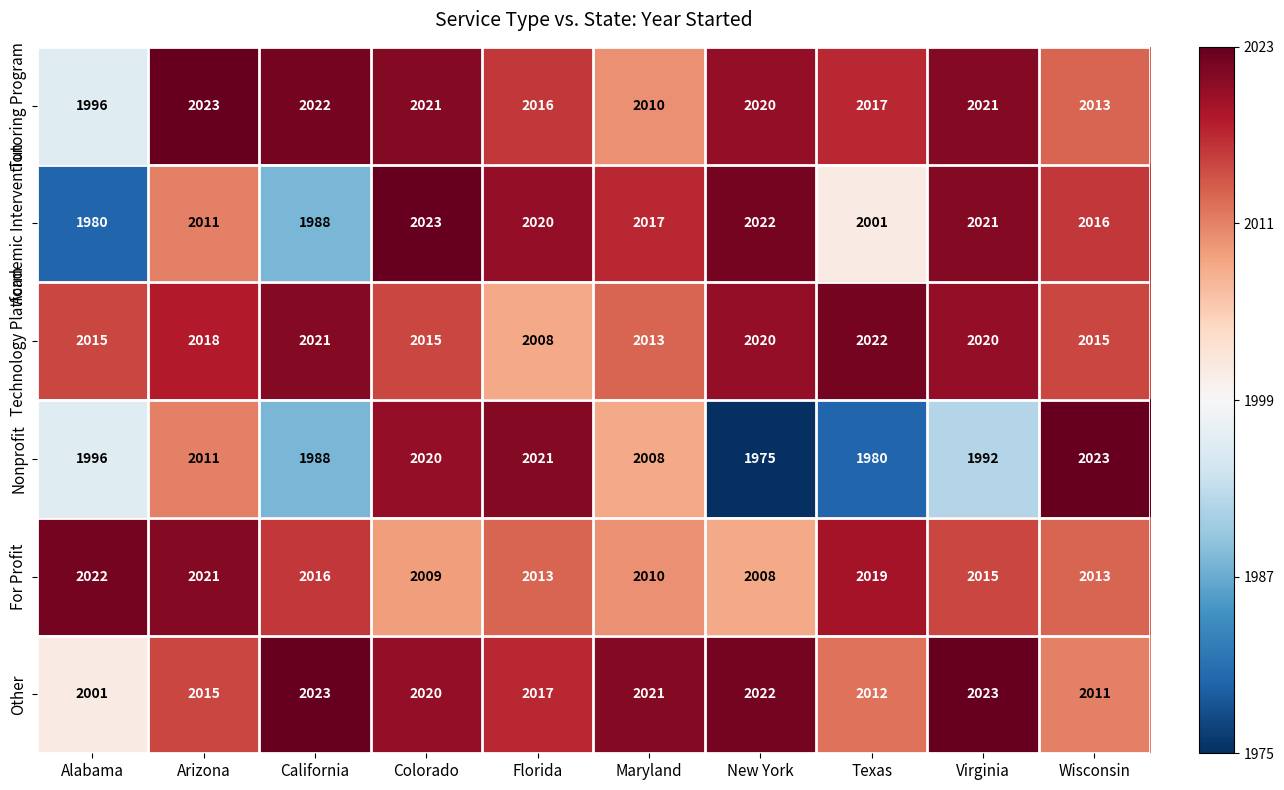

What is the total value across all series at California?

12058